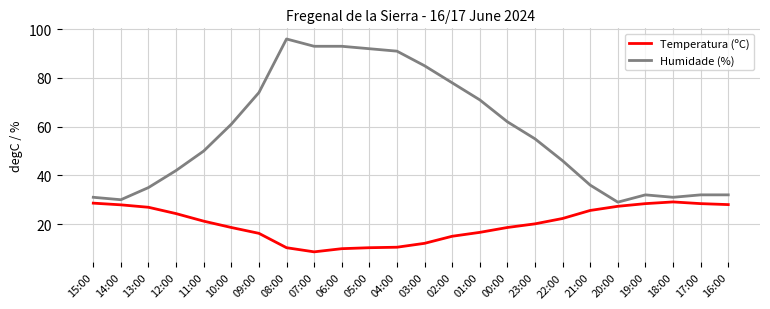

Rank the series by their average value, from lowest to highest.

Temperatura (ºC), Humidade (%)